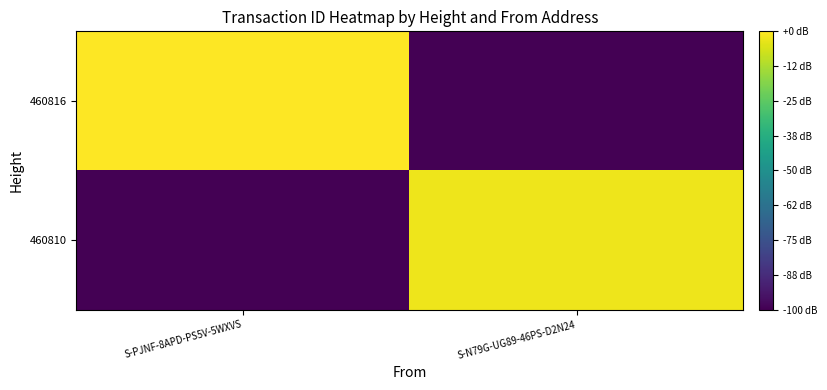

Which series changed the most between S-PJNF-8APD-PS5V-5WXVS and S-N79G-UG89-46PS-D2N24?

460816